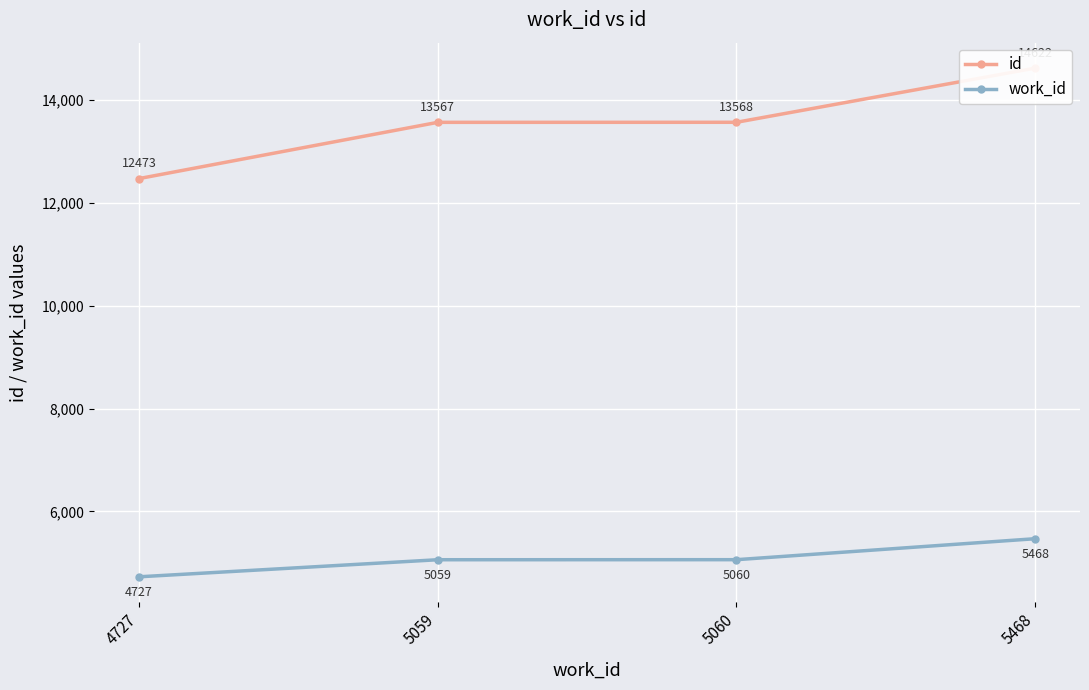

Which label corresponds to the largest value in the chart?

5468